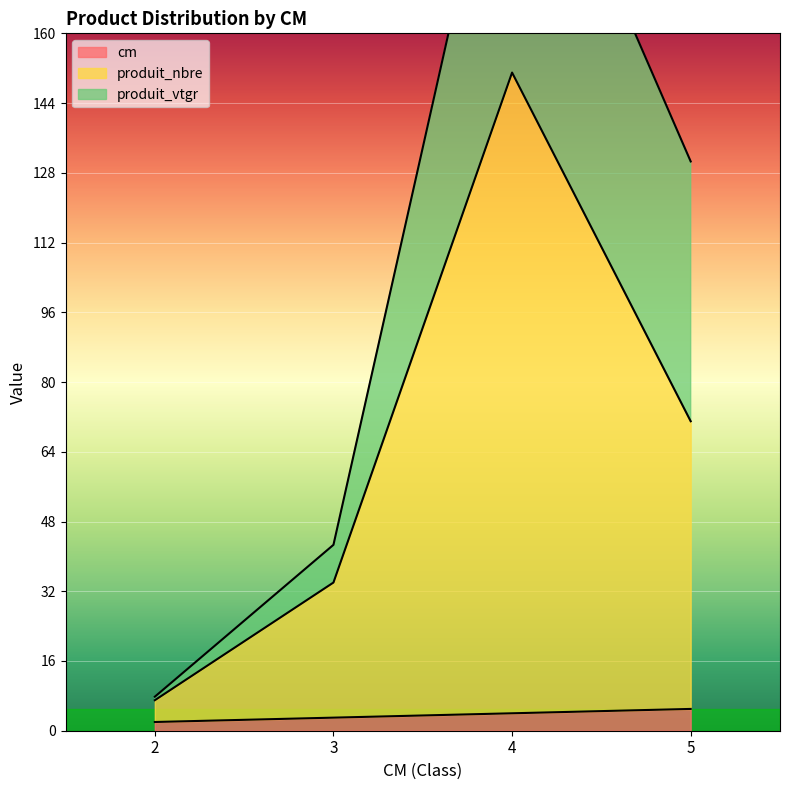

Which category has the lowest value in the produit_nbre series?

2